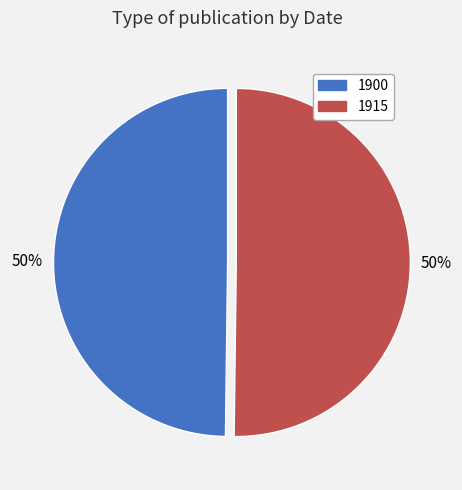

How many slices are in this pie chart?

2